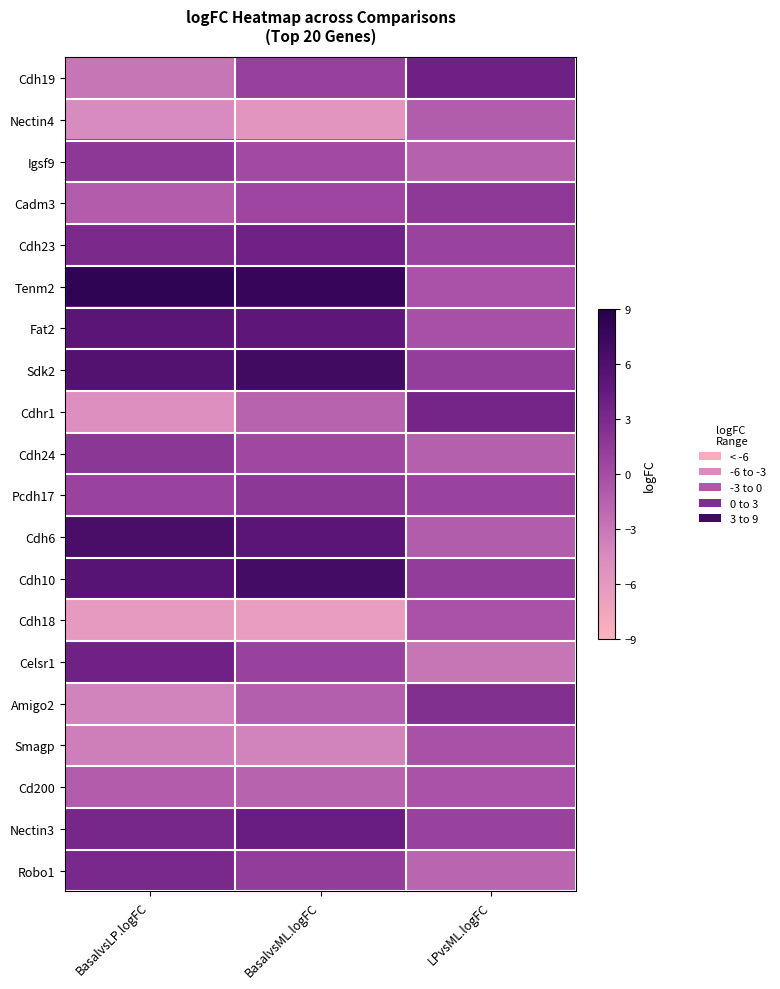

Reading left to right, list all the values displayed in this chart.

Cdh19: BasalvsLP.logFC=-2.9	BasalvsML.logFC=1.0	LPvsML.logFC=3.9
Nectin4: BasalvsLP.logFC=-4.4	BasalvsML.logFC=-5.6	LPvsML.logFC=-1.1
Igsf9: BasalvsLP.logFC=1.7	BasalvsML.logFC=0.3	LPvsML.logFC=-1.5
Cadm3: BasalvsLP.logFC=-1.1	BasalvsML.logFC=0.6	LPvsML.logFC=1.7
Cdh23: BasalvsLP.logFC=3.0	BasalvsML.logFC=3.8	LPvsML.logFC=0.8
Tenm2: BasalvsLP.logFC=8.2	BasalvsML.logFC=7.8	LPvsML.logFC=-0.5
Fat2: BasalvsLP.logFC=5.3	BasalvsML.logFC=5.0	LPvsML.logFC=-0.2
Sdk2: BasalvsLP.logFC=5.8	BasalvsML.logFC=7.0	LPvsML.logFC=1.2
Cdhr1: BasalvsLP.logFC=-5.0	BasalvsML.logFC=-1.6	LPvsML.logFC=3.4
Cdh24: BasalvsLP.logFC=1.8	BasalvsML.logFC=0.5	LPvsML.logFC=-1.4
Pcdh17: BasalvsLP.logFC=0.9	BasalvsML.logFC=1.8	LPvsML.logFC=0.9
Cdh6: BasalvsLP.logFC=6.5	BasalvsML.logFC=5.3	LPvsML.logFC=-1.2
Cdh10: BasalvsLP.logFC=5.5	BasalvsML.logFC=6.8	LPvsML.logFC=1.3
Cdh18: BasalvsLP.logFC=-6.2	BasalvsML.logFC=-6.6	LPvsML.logFC=-0.4
Celsr1: BasalvsLP.logFC=3.8	BasalvsML.logFC=0.9	LPvsML.logFC=-2.9
Amigo2: BasalvsLP.logFC=-3.8	BasalvsML.logFC=-1.3	LPvsML.logFC=2.5
Smagp: BasalvsLP.logFC=-3.6	BasalvsML.logFC=-3.9	LPvsML.logFC=-0.3
Cd200: BasalvsLP.logFC=-1.1	BasalvsML.logFC=-1.6	LPvsML.logFC=-0.4
Nectin3: BasalvsLP.logFC=3.3	BasalvsML.logFC=4.2	LPvsML.logFC=1.0
Robo1: BasalvsLP.logFC=3.1	BasalvsML.logFC=1.3	LPvsML.logFC=-1.8